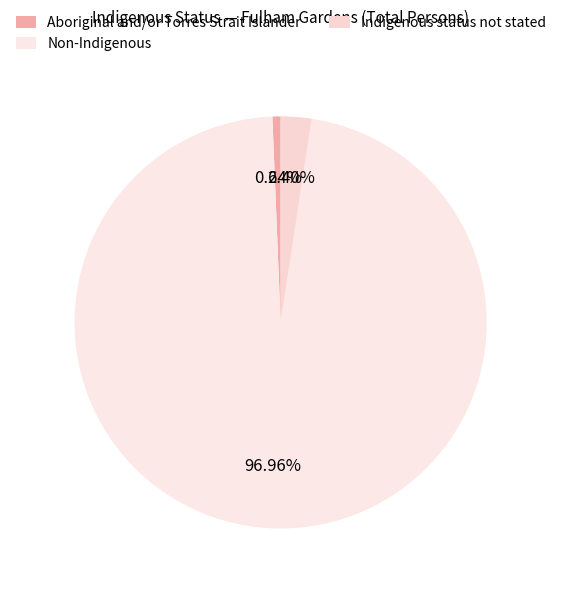

The Non-Indigenous slice represents 97% of the pie. True or false?

True